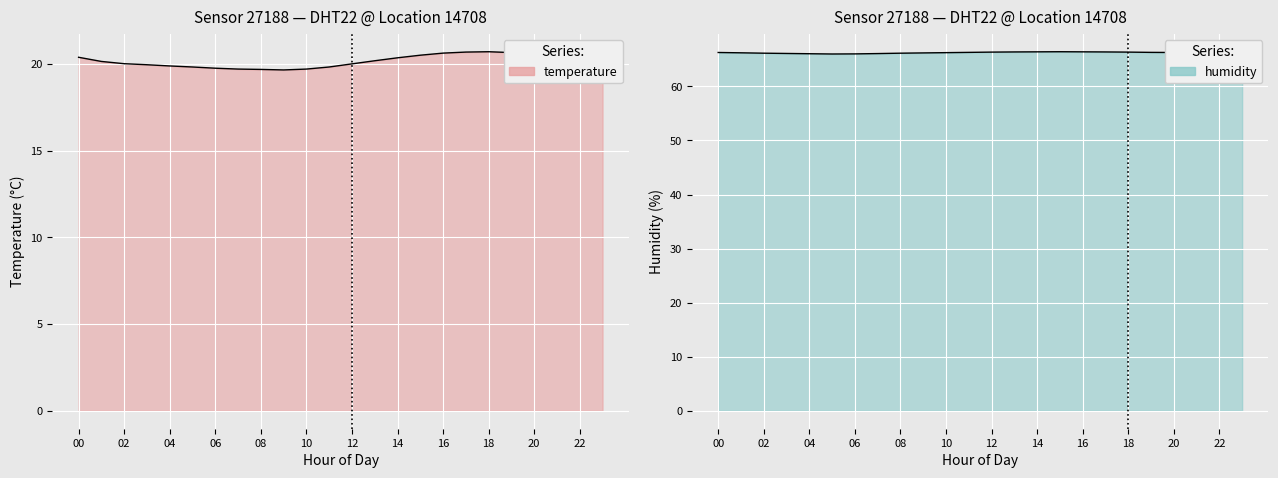

How many interior local peaks does the humidity series have?

1